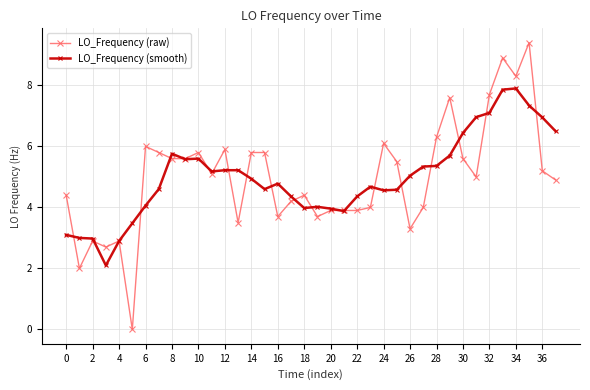

Which series has the largest range (max minus min)?

LO_Frequency (raw)